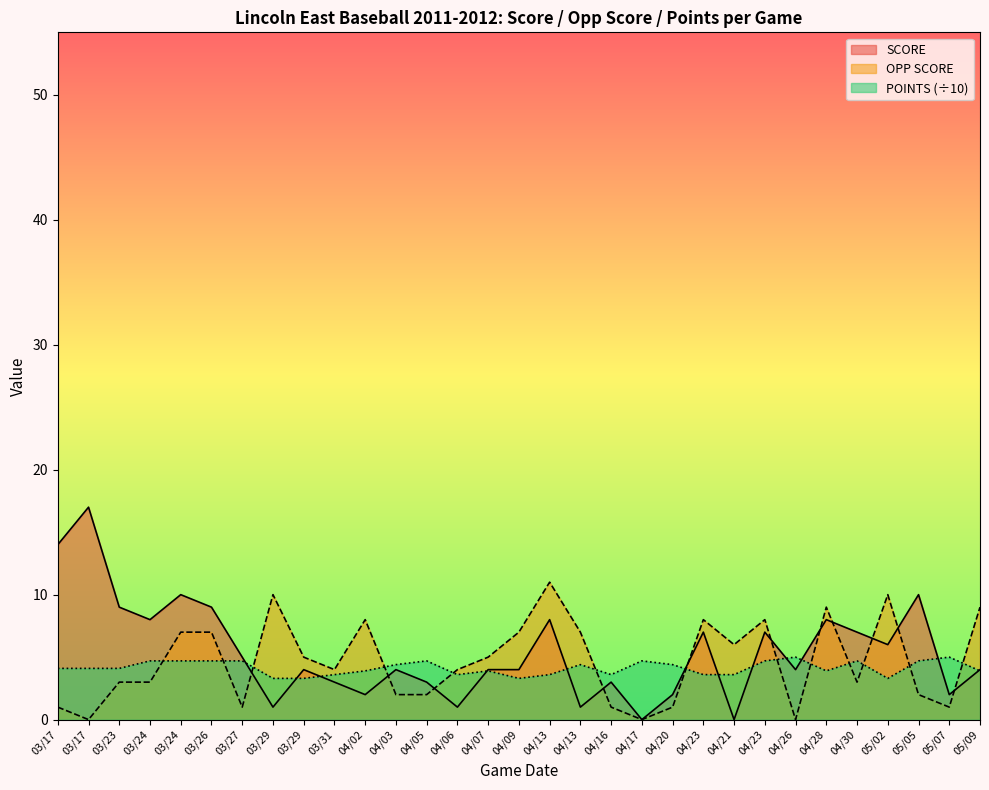

Rank the series at 04/21 from lowest to highest value.

SCORE, POINTS (÷10), OPP SCORE